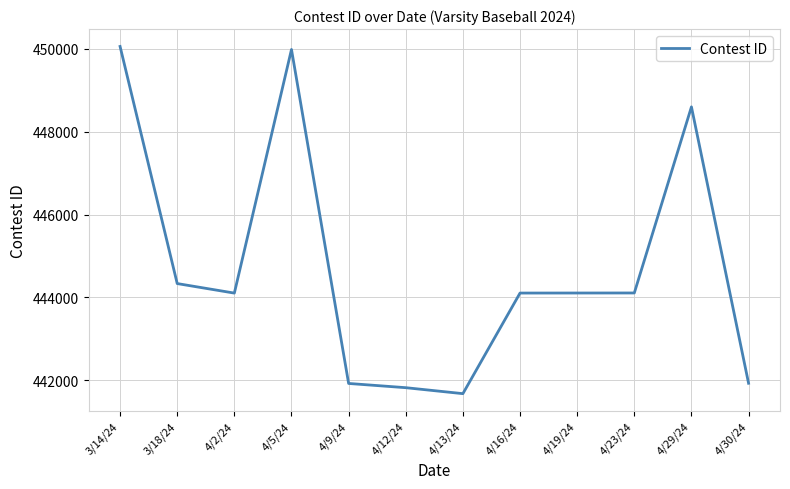

The value at 4/23/24 is 444108. True or false?

True